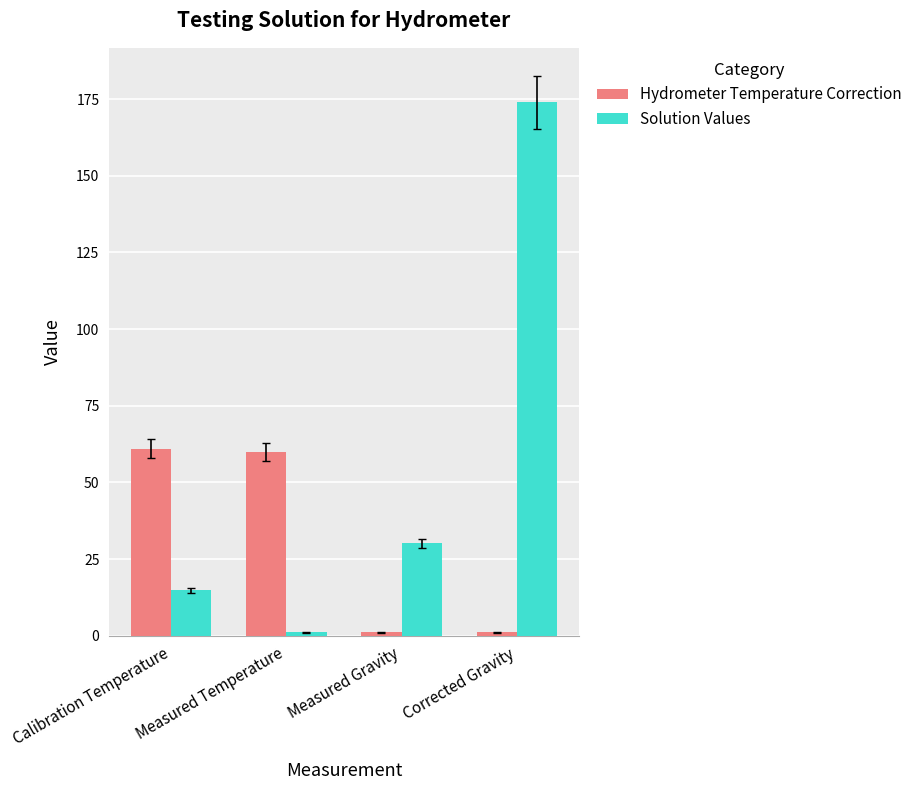

How many categories are shown in the chart?

4